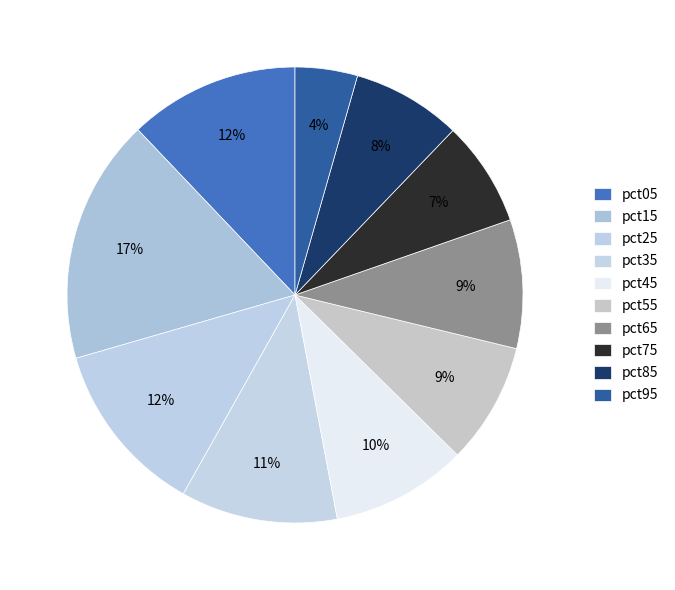

To the nearest percent, what is the difference between the largest and smallest slice percentages?

13%